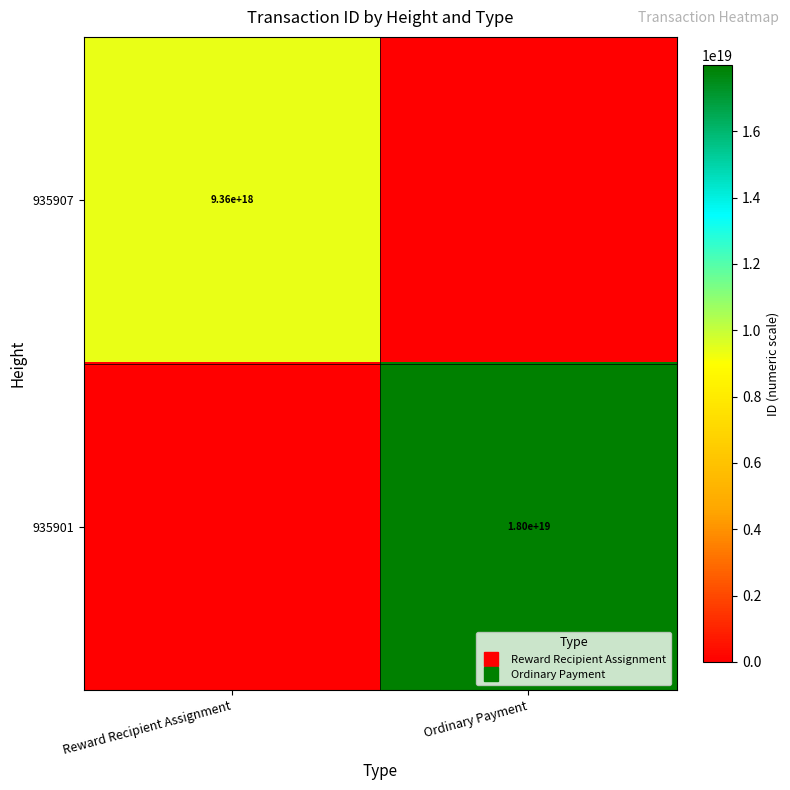

At which category is the sum across all series the highest?

Ordinary Payment